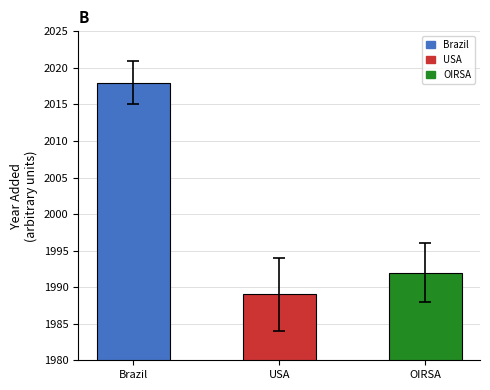

Reading right to left, transcribe all the data shown in this chart.

1992	1989	2018